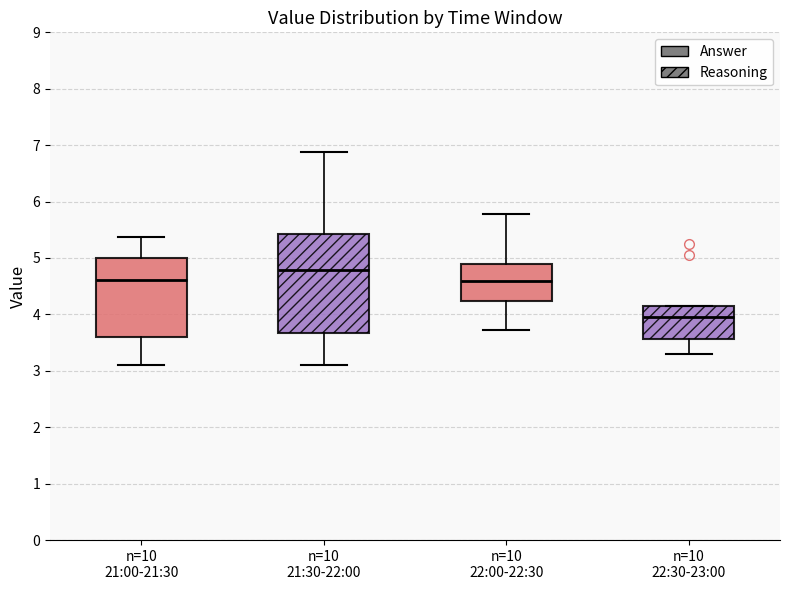

Where is the upper edge of the box for n=10 22:00-22:30 on the y-axis? The values are not printed on the chart, so give them approximately, as read against the axis.

4.9